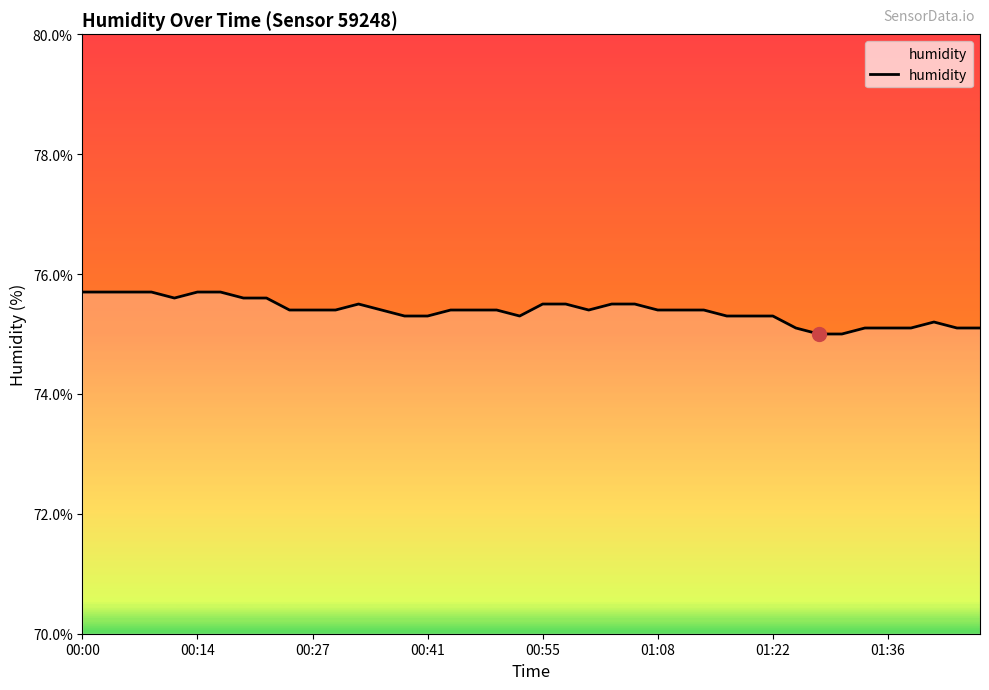

What is the smallest value displayed?

75.0